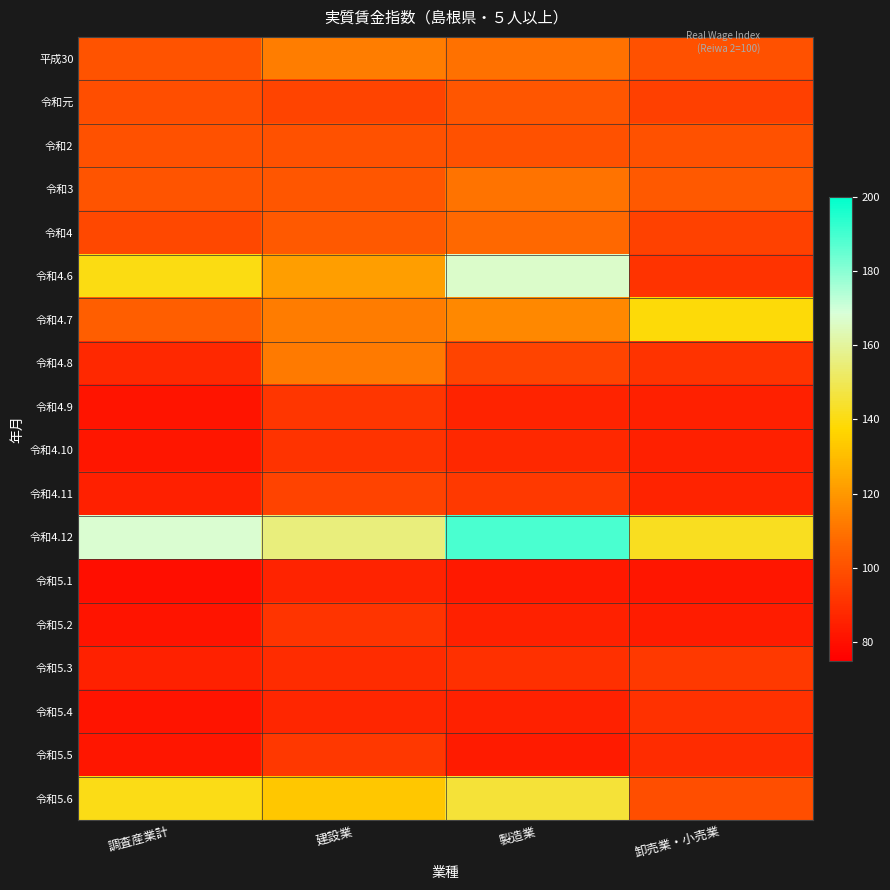

How many data points does each series have?

4